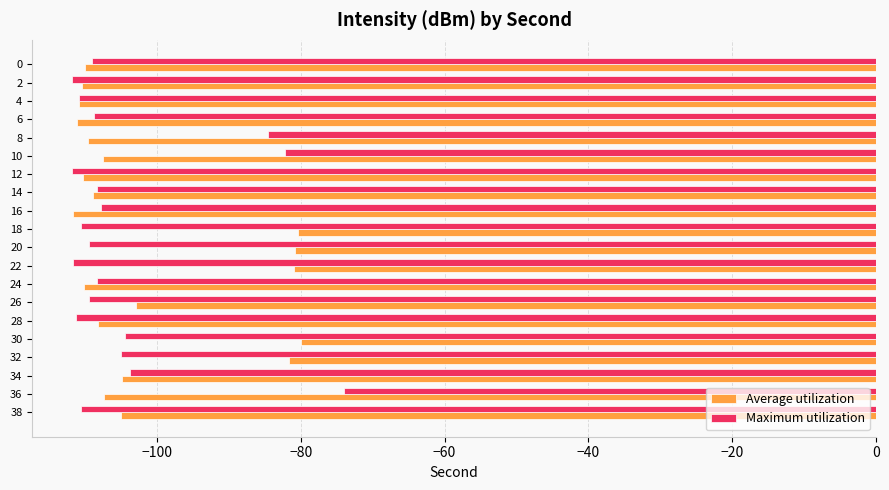

Rank the series at 8 from highest to lowest value.

Maximum utilization, Average utilization